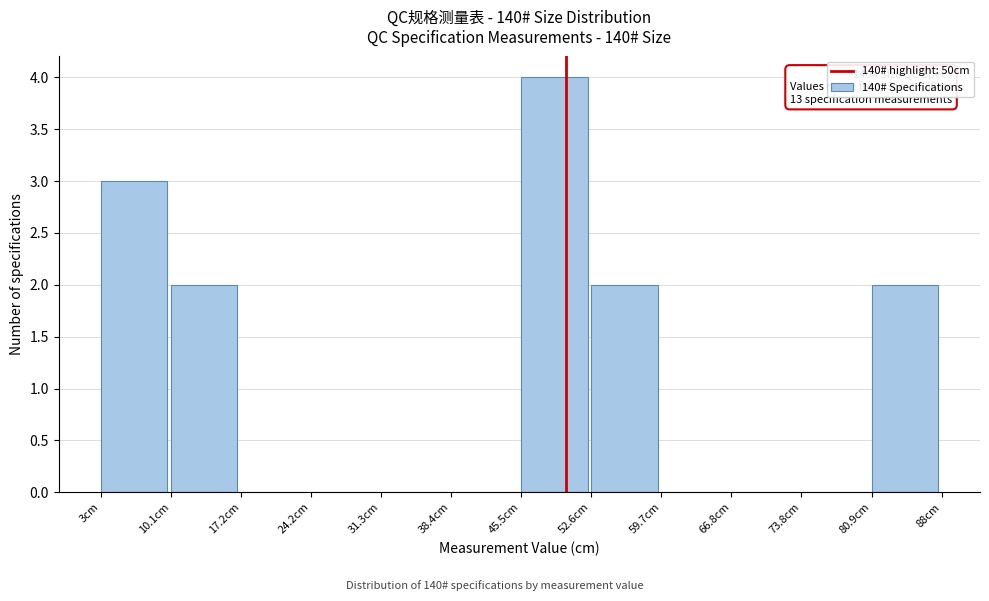

Over which range of the x-axis is the bar tallest?

46 to 53